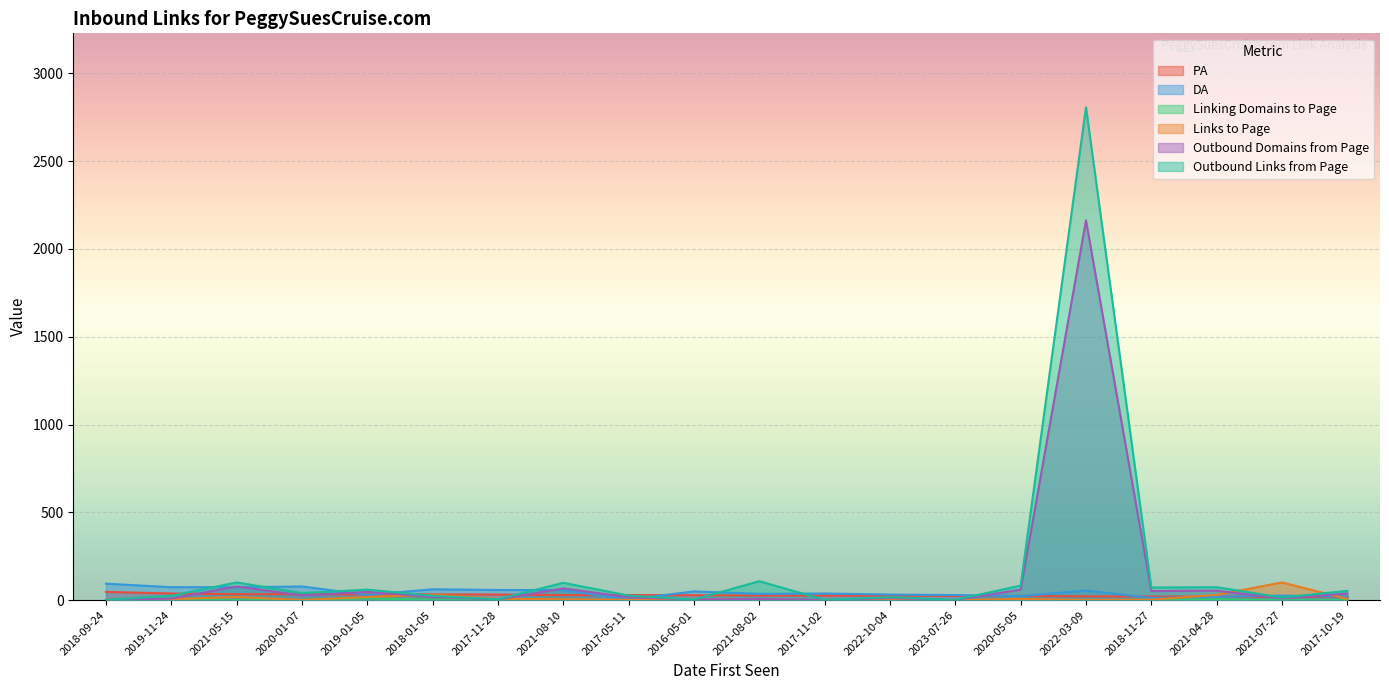

At which category does Linking Domains to Page reach its first local peak?

2019-01-05